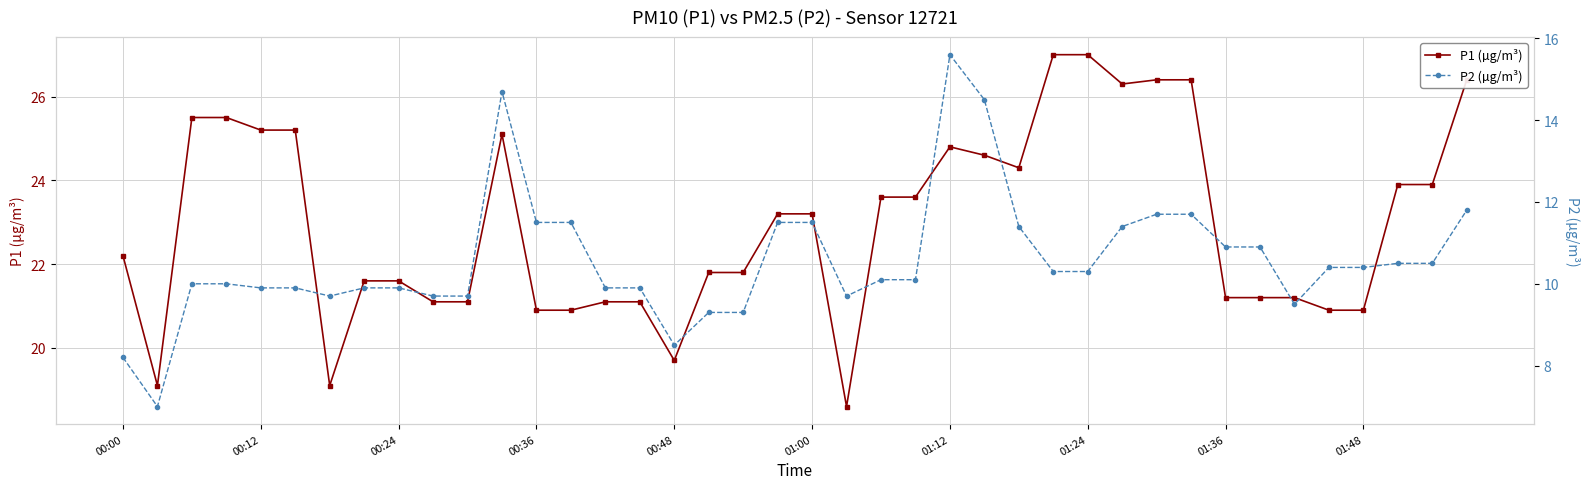

Reading right to left, what are all the values shown in this chart?

P1 (µg/m³): 26.4	23.9	23.9	20.9	20.9	21.2	21.2	21.2	26.4	26.4	26.3	27.0	27.0	24.3	24.6	24.8	23.6	23.6	18.6	23.2	23.2	21.8	21.8	19.7	21.1	21.1	20.9	20.9	25.1	21.1	21.1	21.6	21.6	19.1	25.2	25.2	25.5	25.5	19.1	22.2
P2 (µg/m³): 11.8	10.5	10.5	10.4	10.4	9.5	10.9	10.9	11.7	11.7	11.4	10.3	10.3	11.4	14.5	15.6	10.1	10.1	9.7	11.5	11.5	9.3	9.3	8.5	9.9	9.9	11.5	11.5	14.7	9.7	9.7	9.9	9.9	9.7	9.9	9.9	10.0	10.0	7.0	8.2